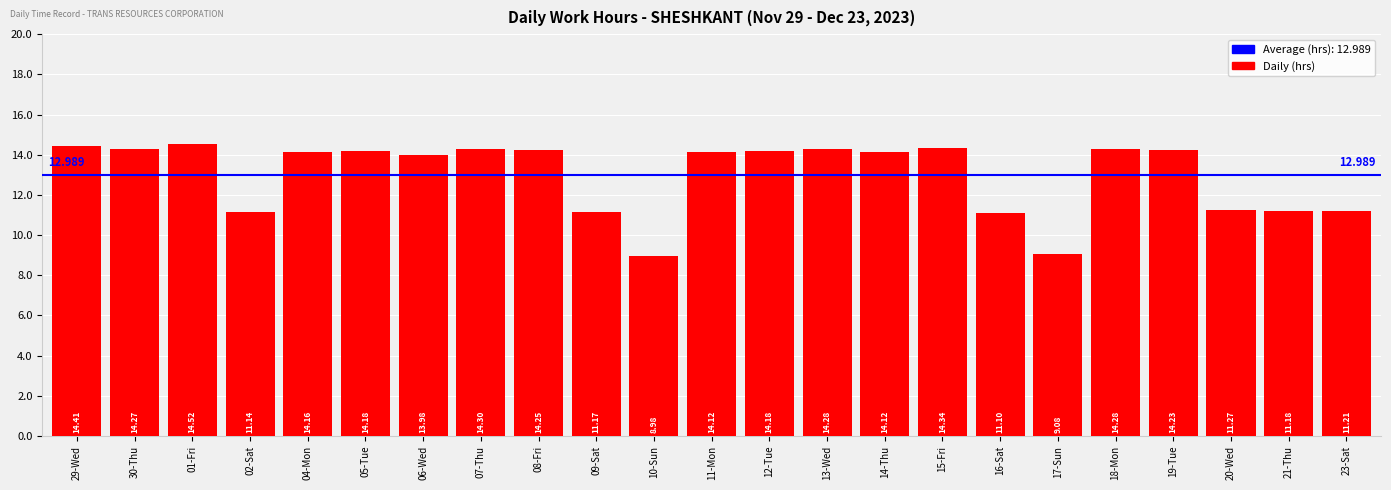

What is the difference between the second highest and second lowest values?

5.3